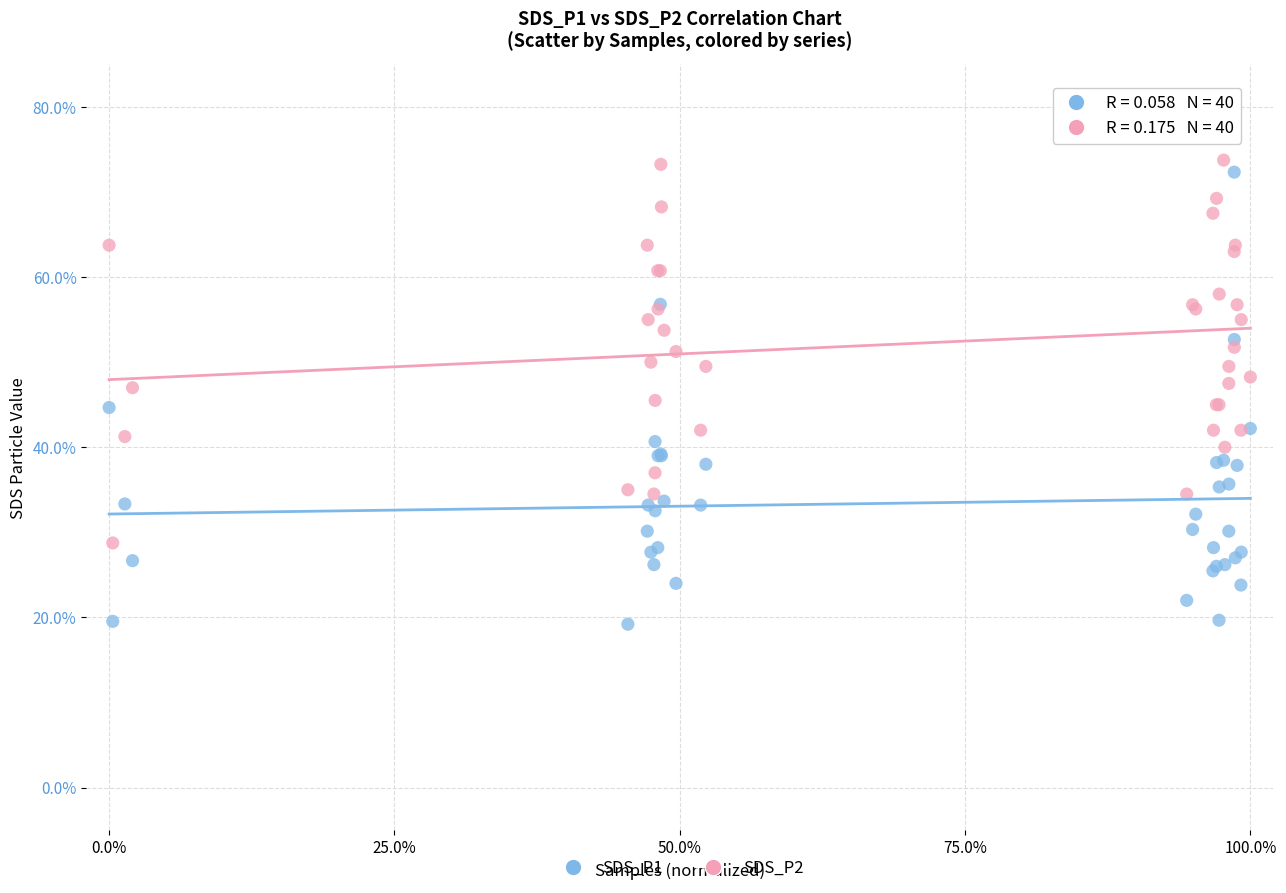

Which series contains the lowest Y value?

SDS_P1